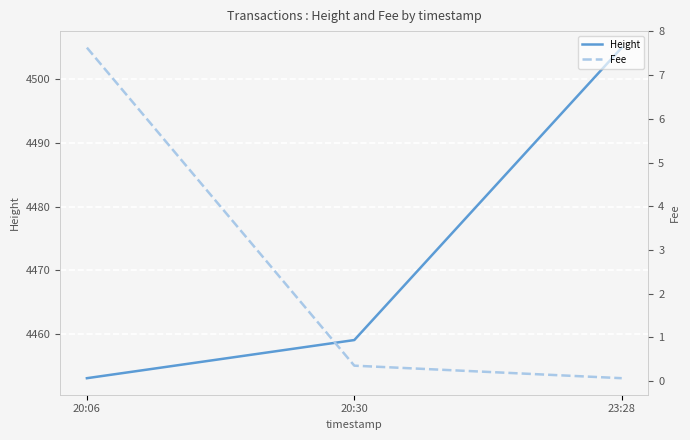

Reading left to right, list all the values displayed in this chart.

Height: 20:06=4453.0	20:30=4459.0	23:28=4505.0
Fee: 20:06=7.6	20:30=0.4	23:28=0.1